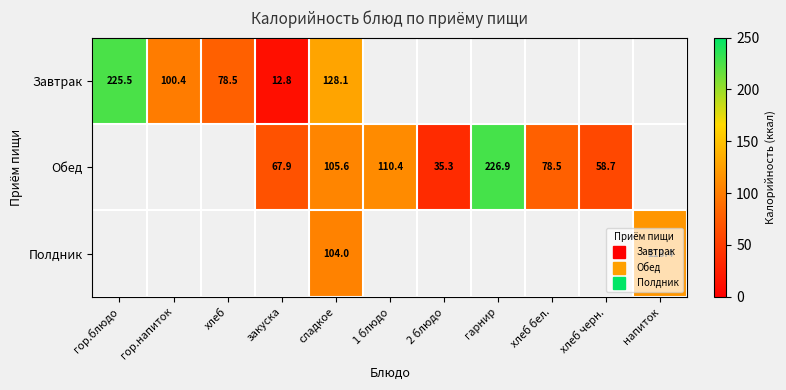

Is the value of Завтрак at напиток greater than the value of Обед at хлеб?

No